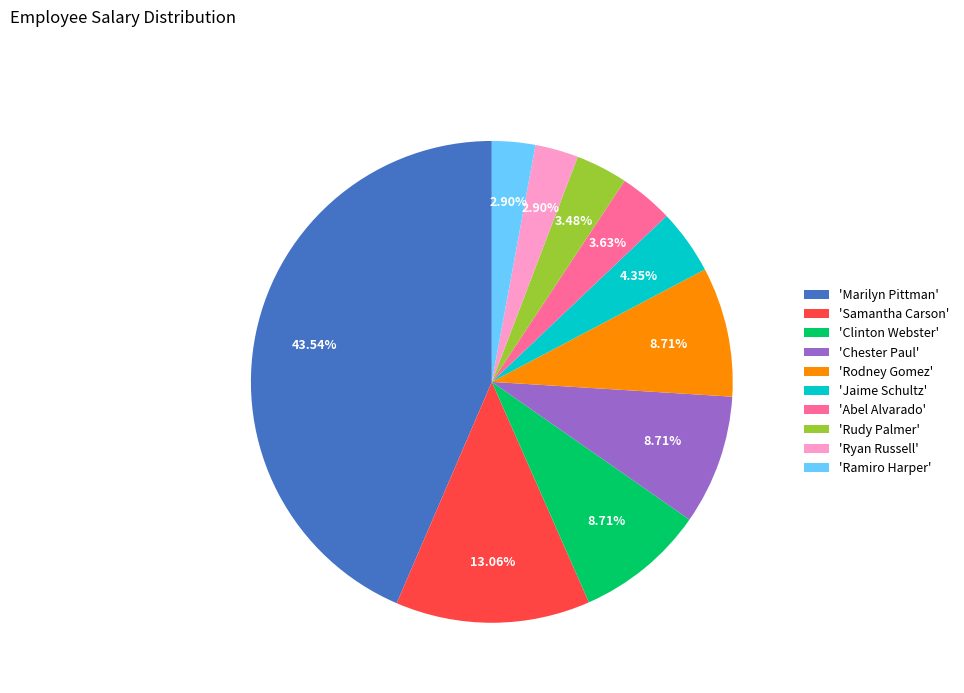

Is there any slice that represents more than half of the pie?

No